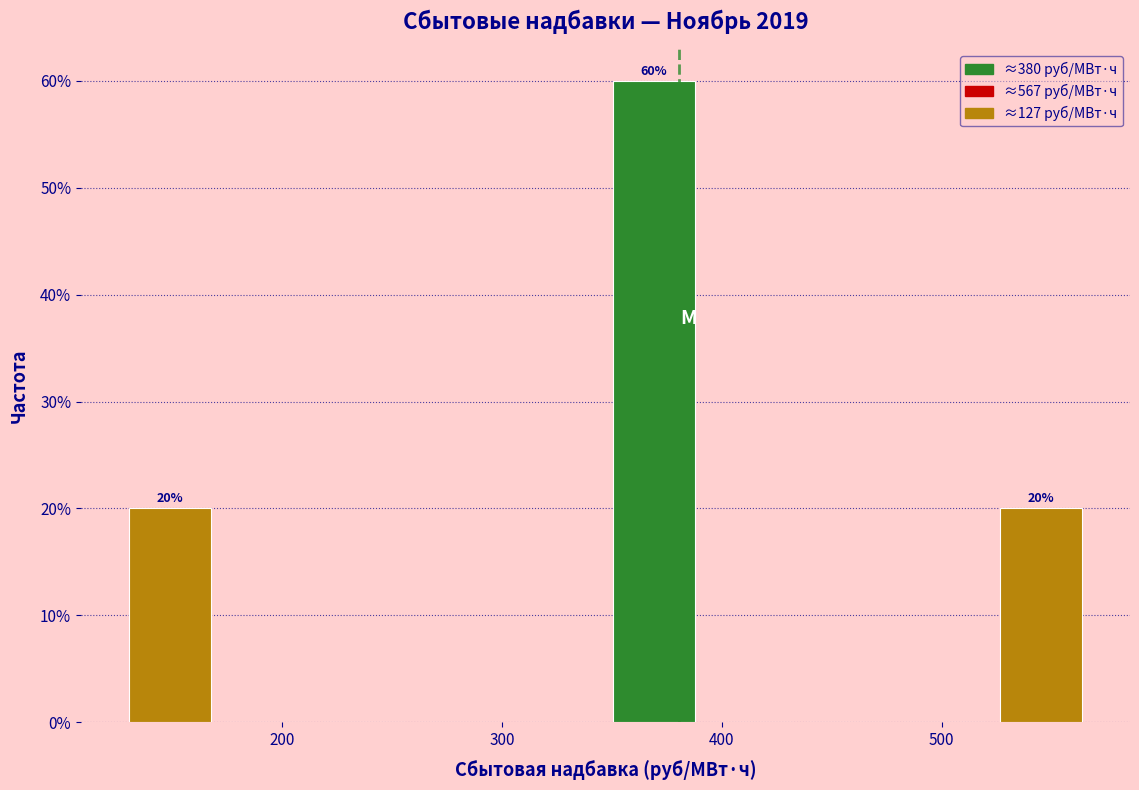

Which range on the x-axis has the tallest bar?

350 to 390